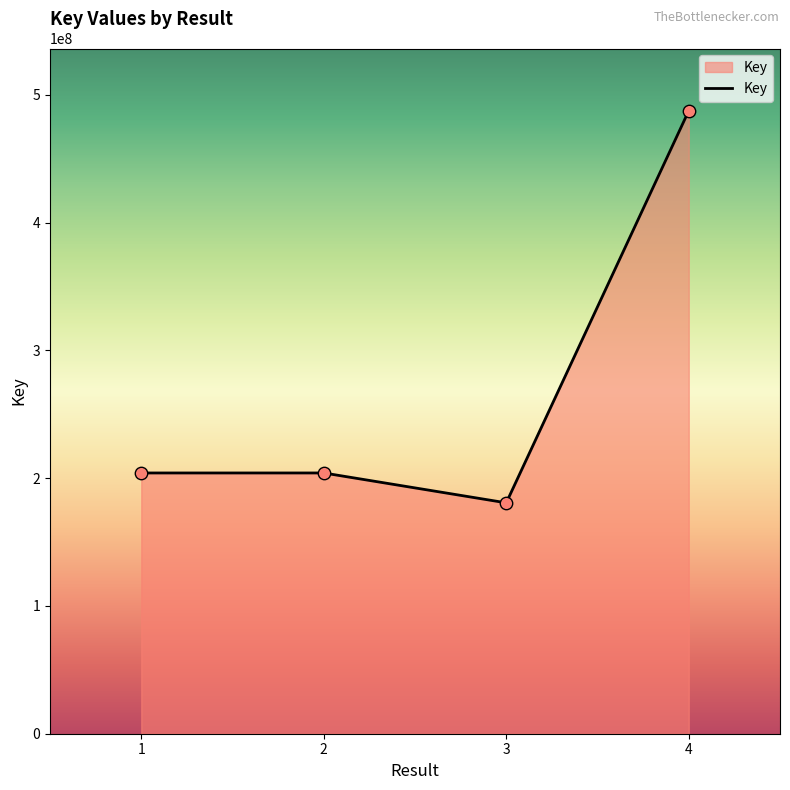

Approximately how many times larger is the value at 1 compared to 4?

0.4